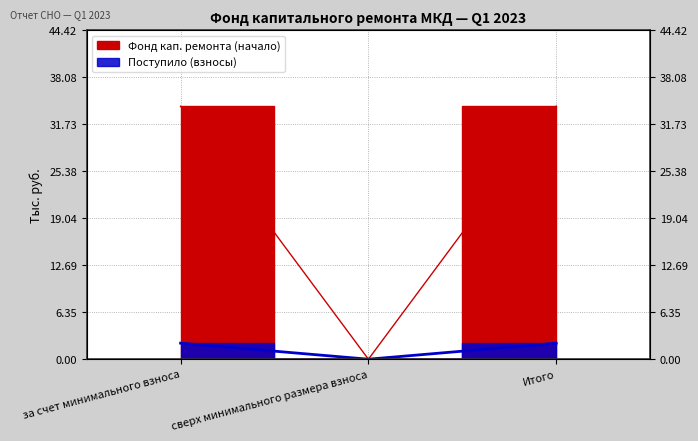

What is the maximum value for Поступило (взносы)?

2.2